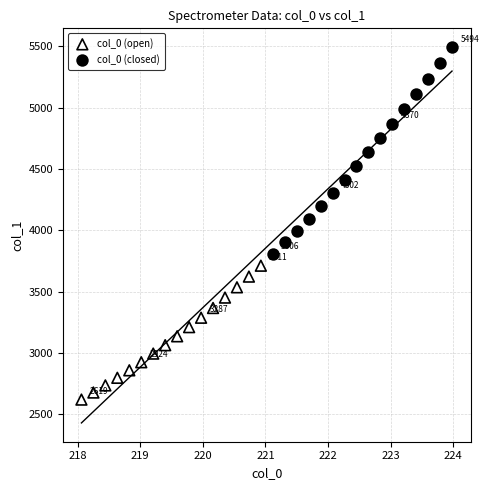

Which series contains the highest Y value?

col_0 (closed)